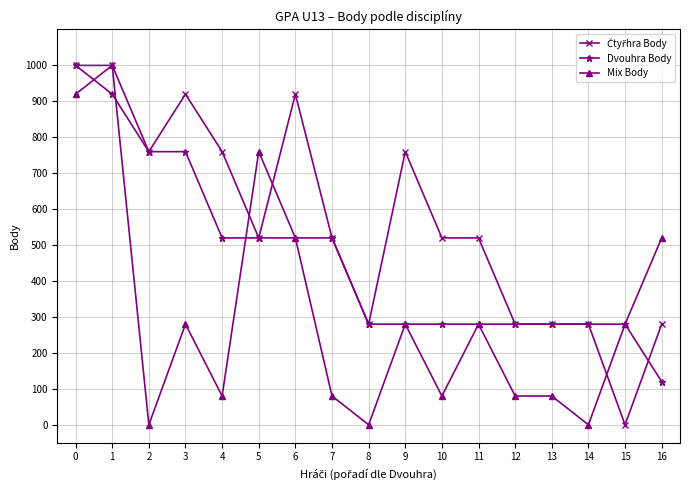

What is the greatest value displayed?

1000